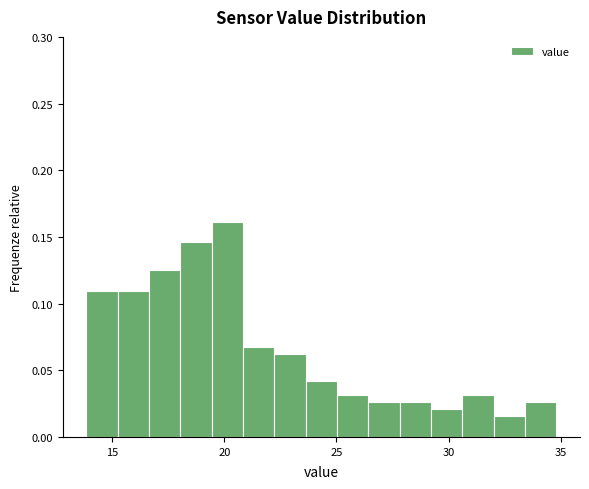

Read against the x-axis, roughly where is the centre of the tallest bar?

20.0